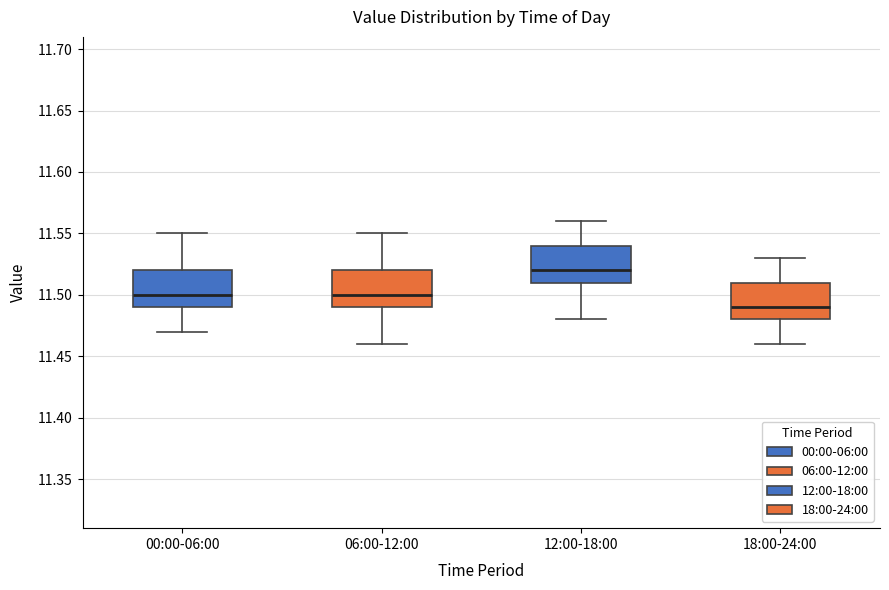

Where does the lower whisker of the box for 06:00-12:00 end on the y-axis? The values are not printed on the chart, so give them approximately, as read against the axis.

11.46